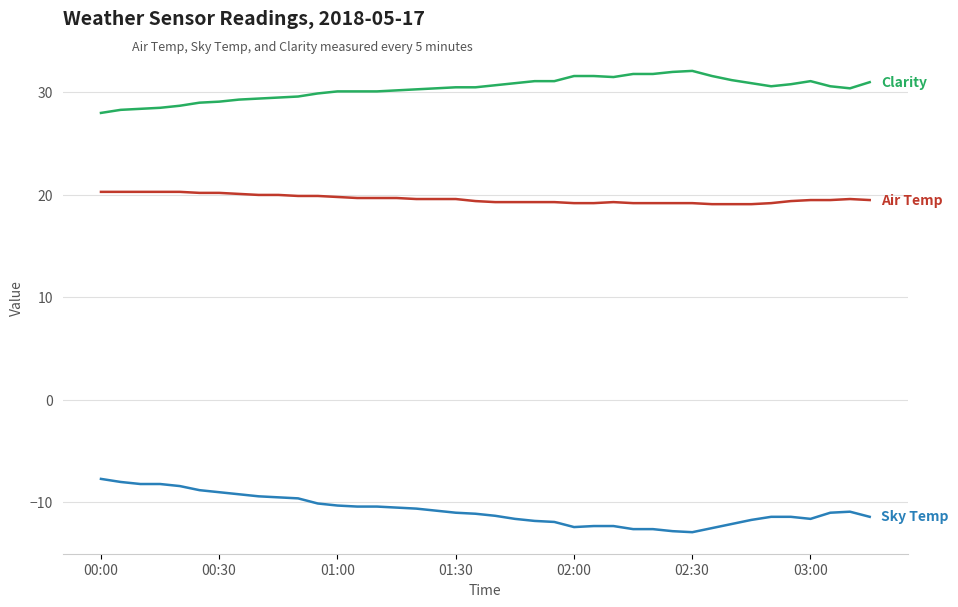

What is the smallest value displayed?

-12.9